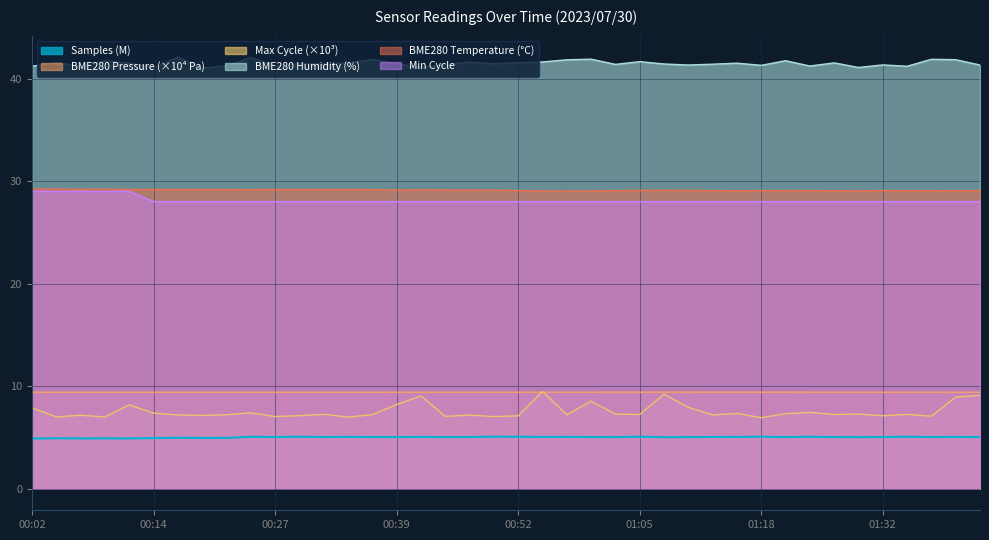

What is the lowest value of the Max_cycle series?

6.9